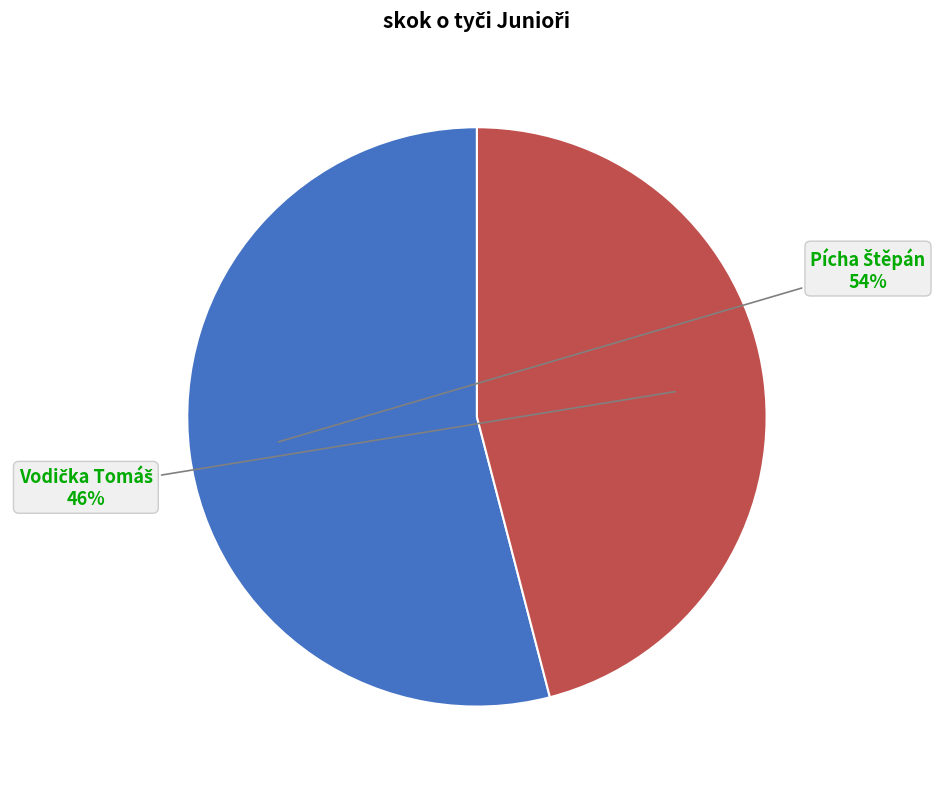

To the nearest percent, what is the average slice percentage?

50%